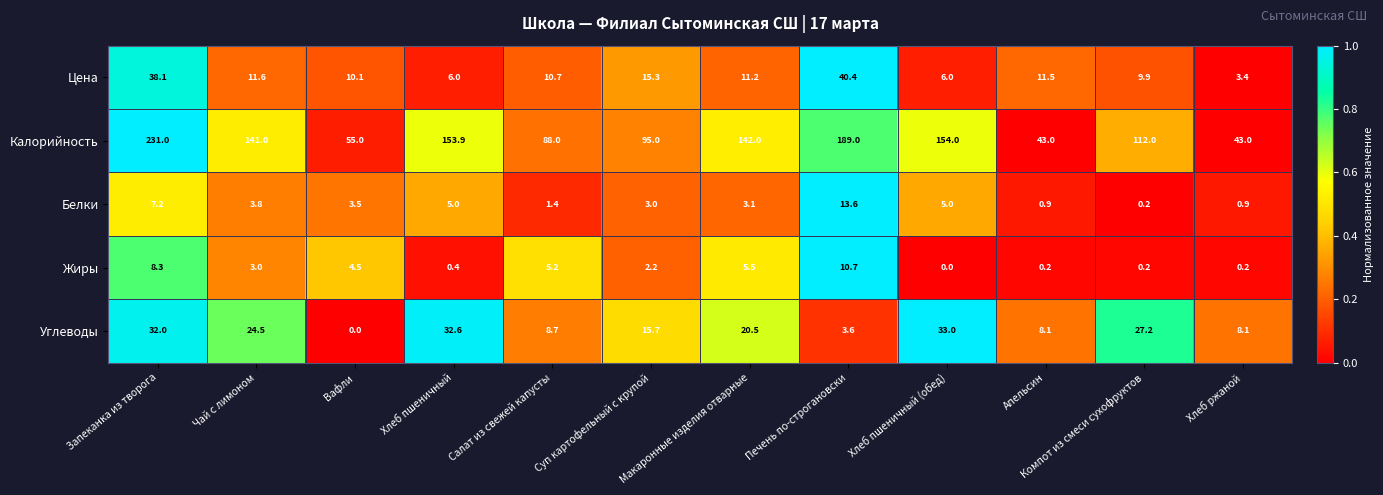

List the series in order of their peak value, lowest first.

Жиры, Белки, Углеводы, Цена, Калорийность